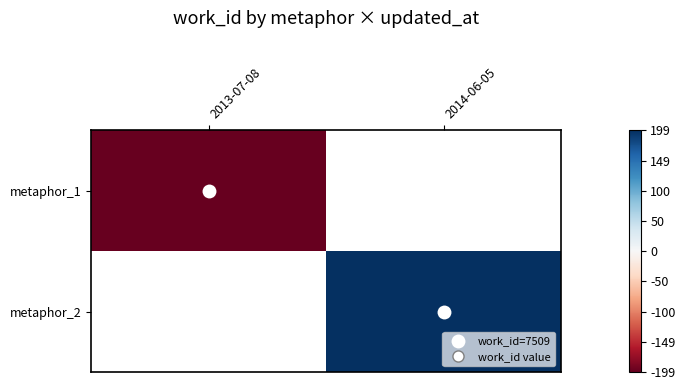

Which series has the largest range (max minus min)?

metaphor_1